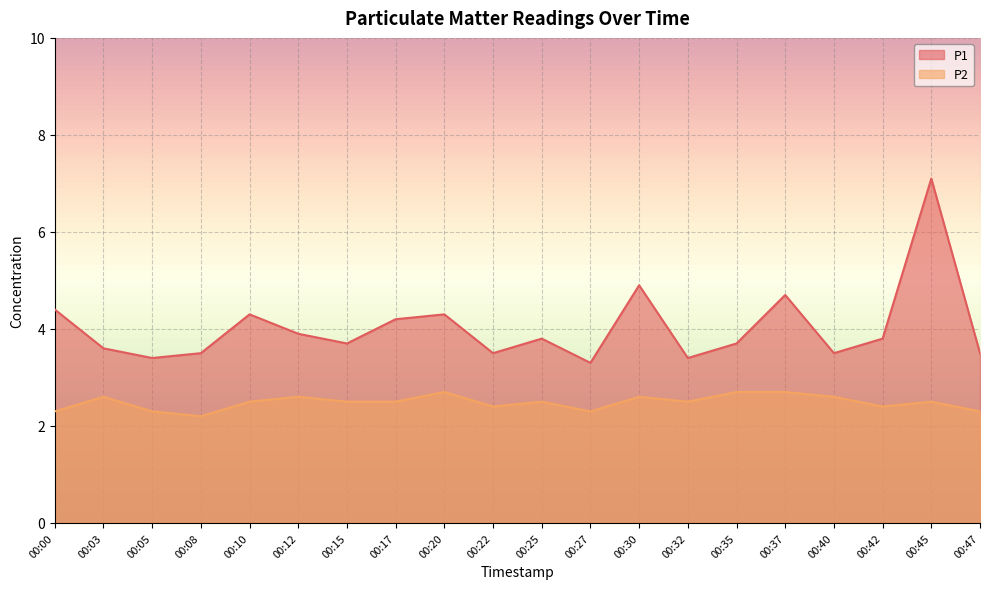

What is the value of the P1 point at the 13th from the left?

4.9